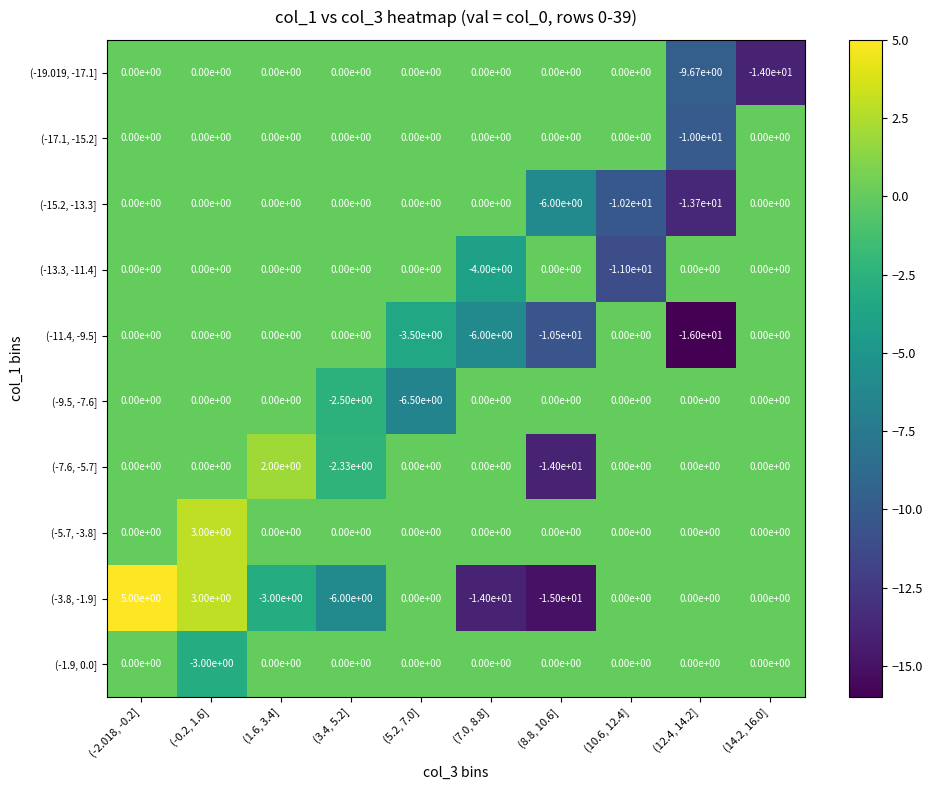

The value of (-5.7, -3.8] at (-0.2, 1.6] is 3.0. True or false?

True